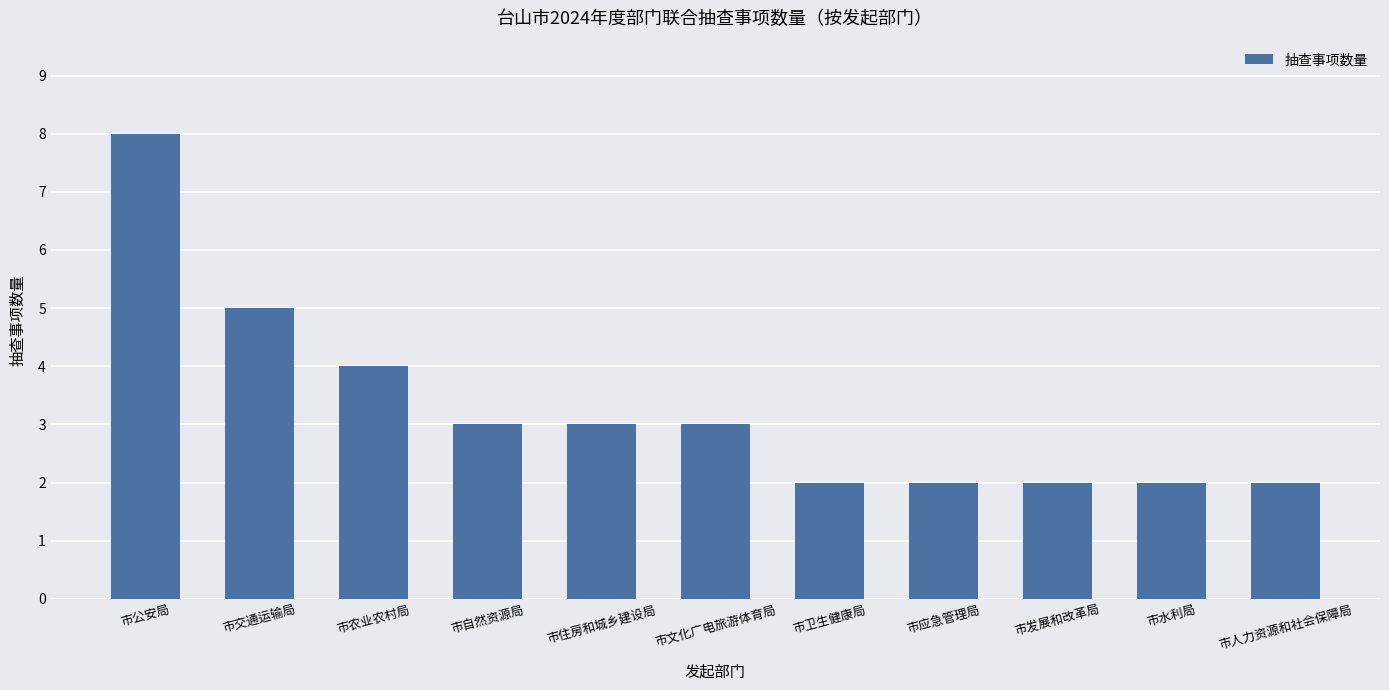

The chart shows a value of 4 at 市文化广电旅游体育局. True or false?

False